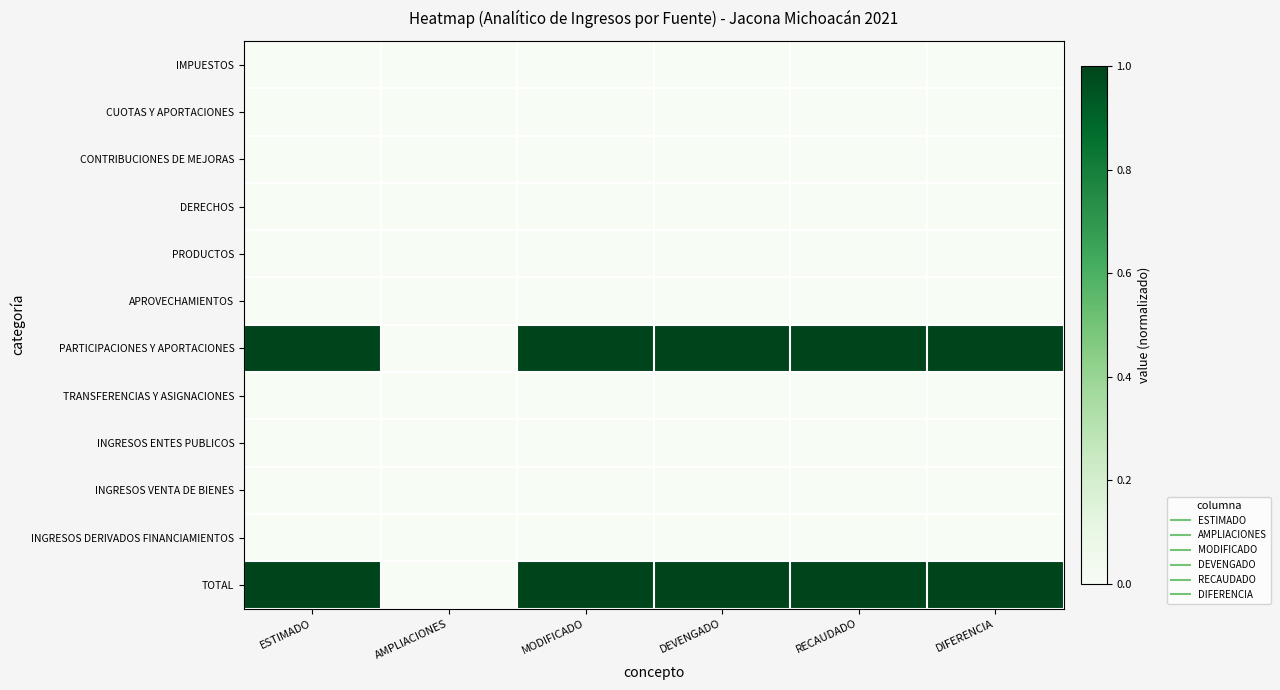

At AMPLIACIONES, list the series in order from smallest to largest.

IMPUESTOS, CUOTAS Y APORTACIONES, CONTRIBUCIONES DE MEJORAS, DERECHOS, PRODUCTOS, APROVECHAMIENTOS, PARTICIPACIONES Y APORTACIONES, TRANSFERENCIAS Y ASIGNACIONES, INGRESOS ENTES PUBLICOS, INGRESOS VENTA DE BIENES, INGRESOS DERIVADOS FINANCIAMIENTOS, TOTAL